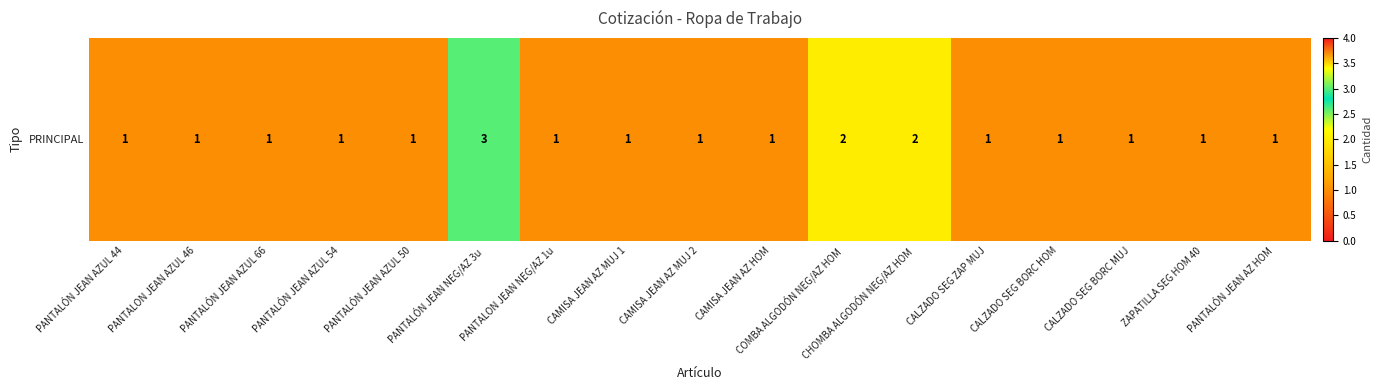

Is it true that the value at CAMISA JEAN AZ MUJ 2 is 0?

False